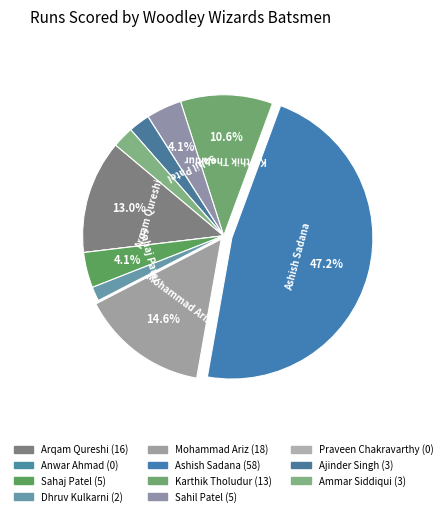

Which slice is the smallest?

Anwar Ahmad